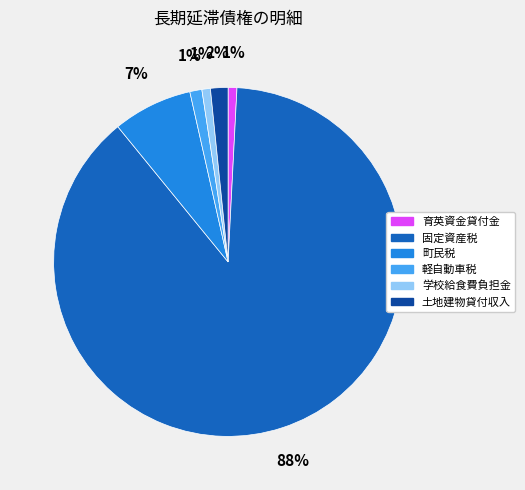

What is the largest slice in the pie chart?

固定資産税